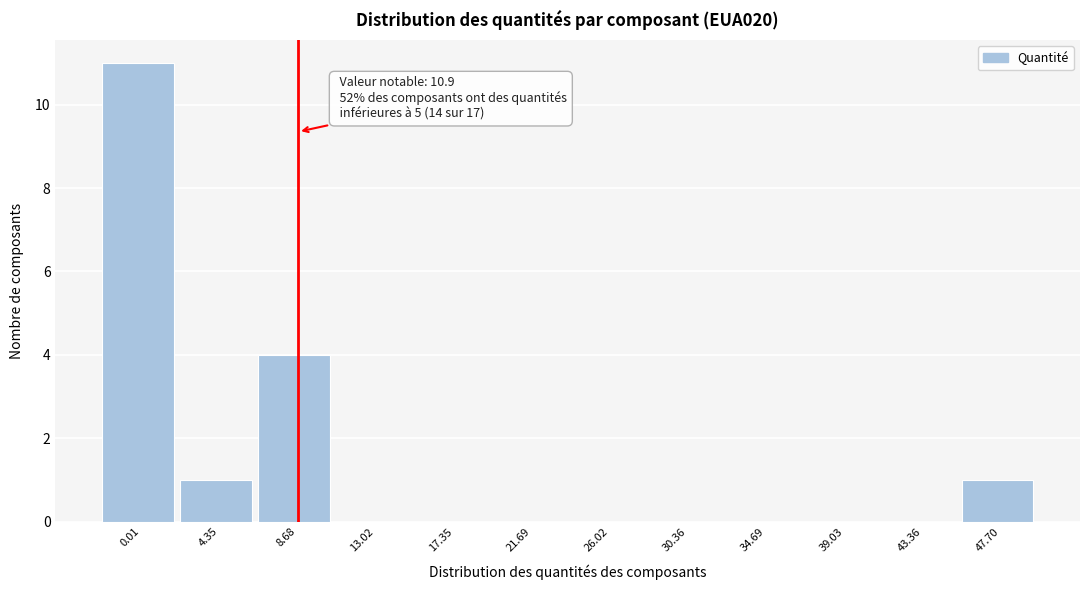

Reading right to left, list all the values displayed in this chart.

47.70=1	43.36=0	39.03=0	34.69=0	30.36=0	26.02=0	21.69=0	17.35=0	13.02=0	8.68=4	4.35=1	0.01=11